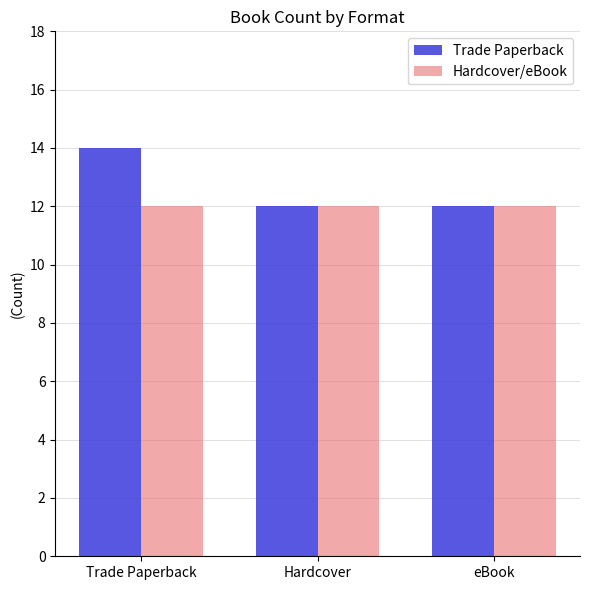

What is the value of the Trade Paperback bar at the 1st from the left?

14